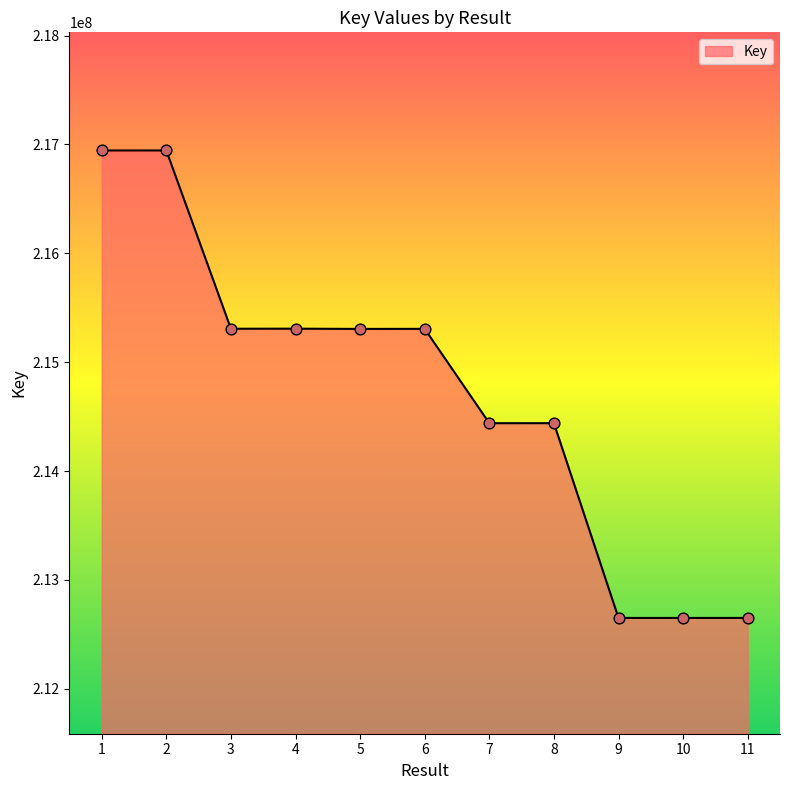

What is the change in value from 4 to 11?

-2656673